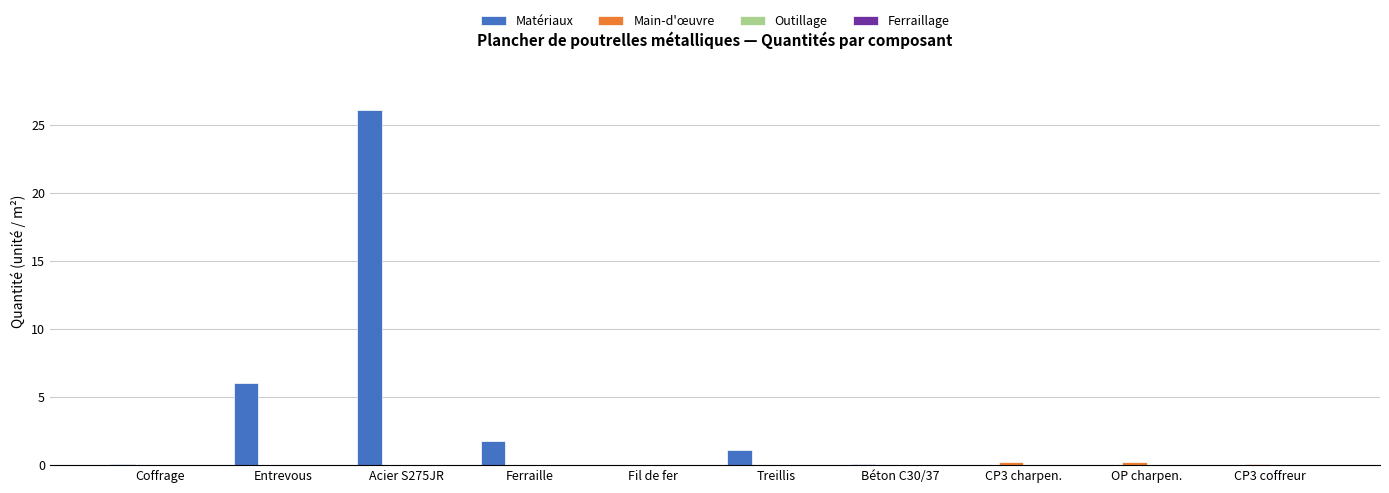

How many groups of bars are there?

10